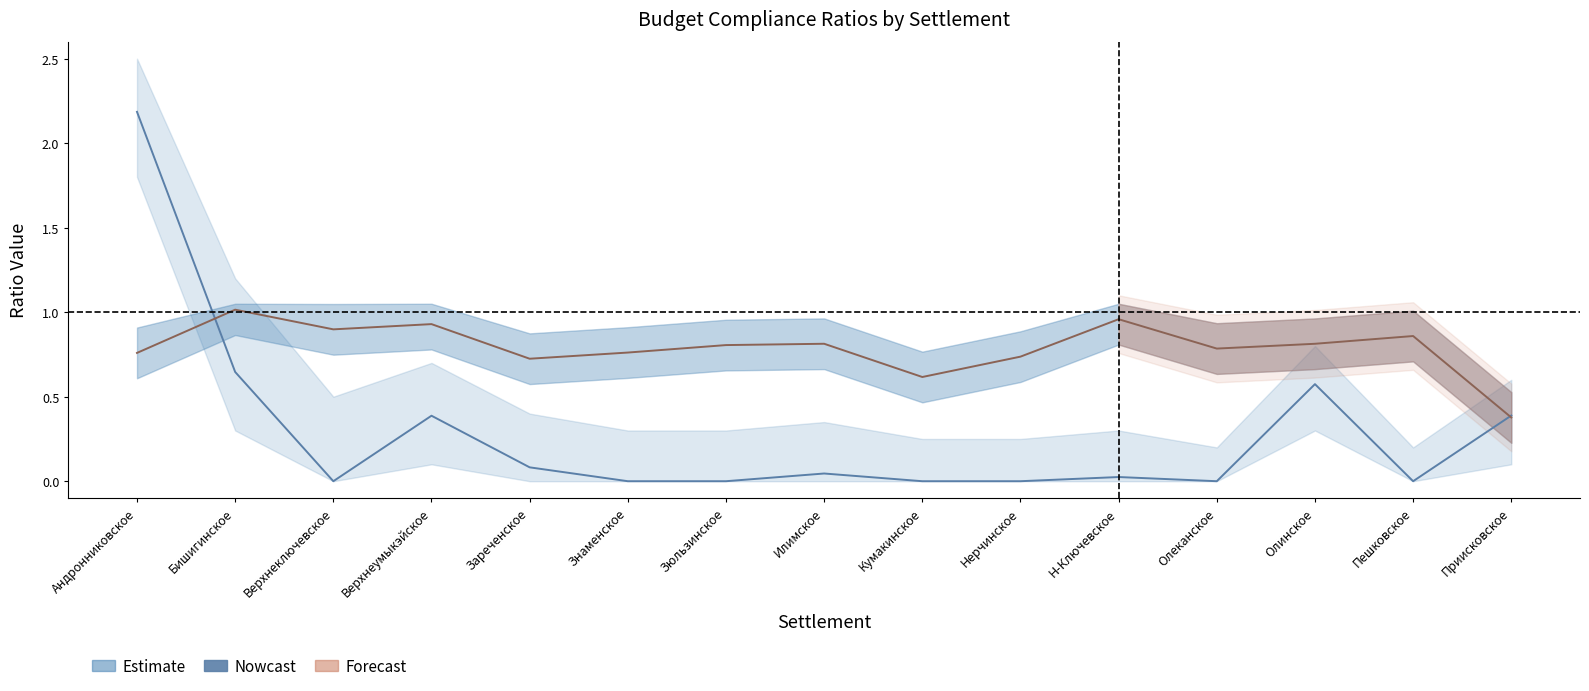

Count the number of data series in this chart.

2